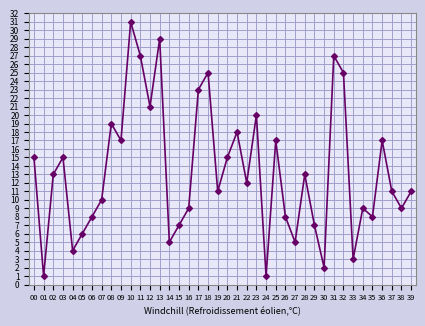

True or false: the data shows 31 at 10.

True